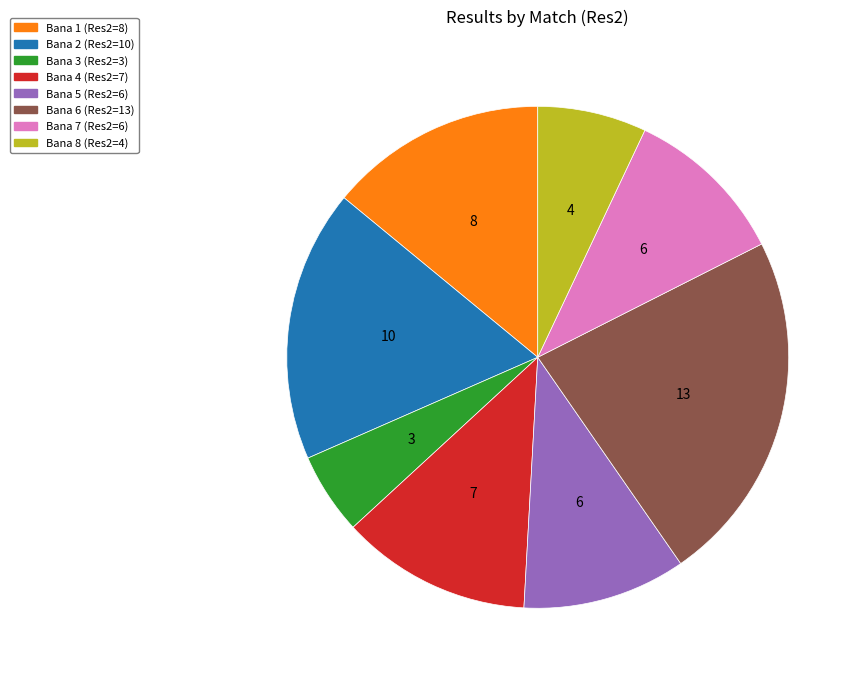

Is there any slice that represents more than half of the pie?

No